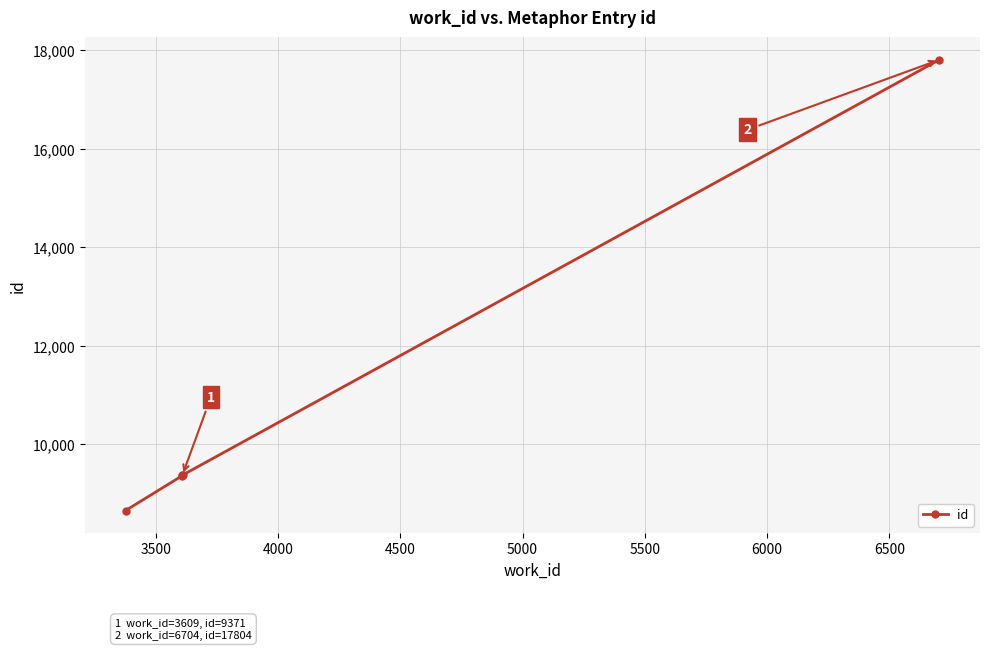

What is the value of the 4th point from the left?

9368